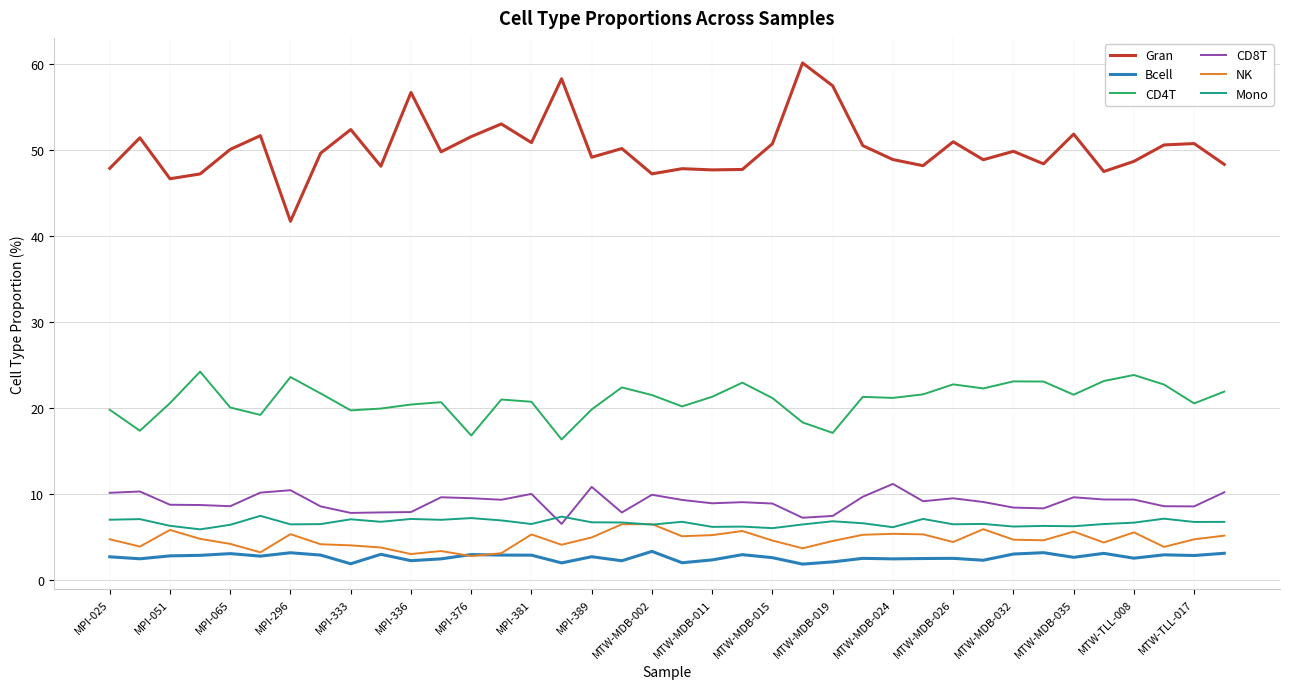

True or false: Gran and NK cross at least once.

False